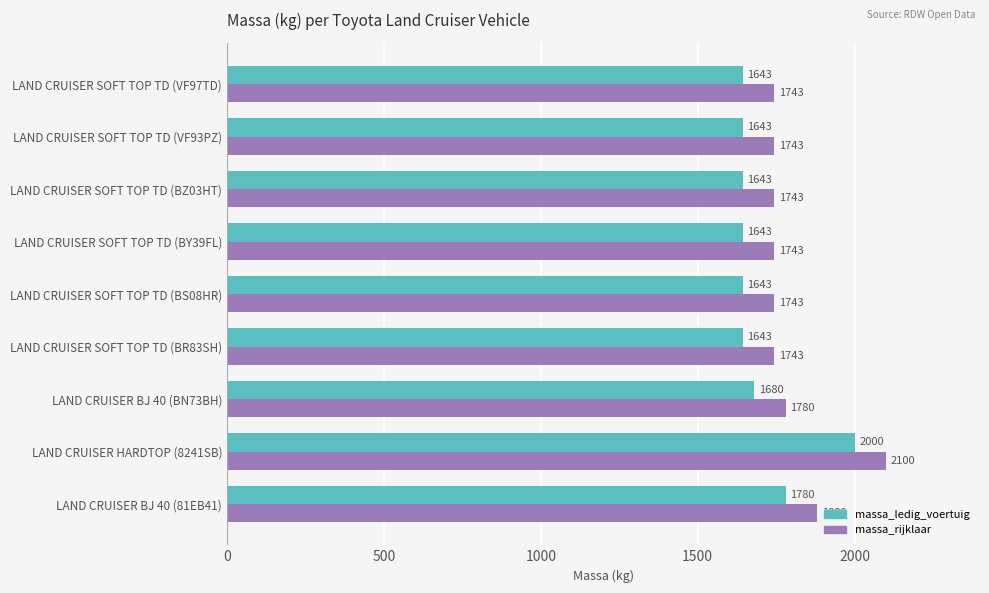

Is it true that massa_ledig_voertuig equals 1780 at LAND CRUISER BJ 40 (81EB41)?

True